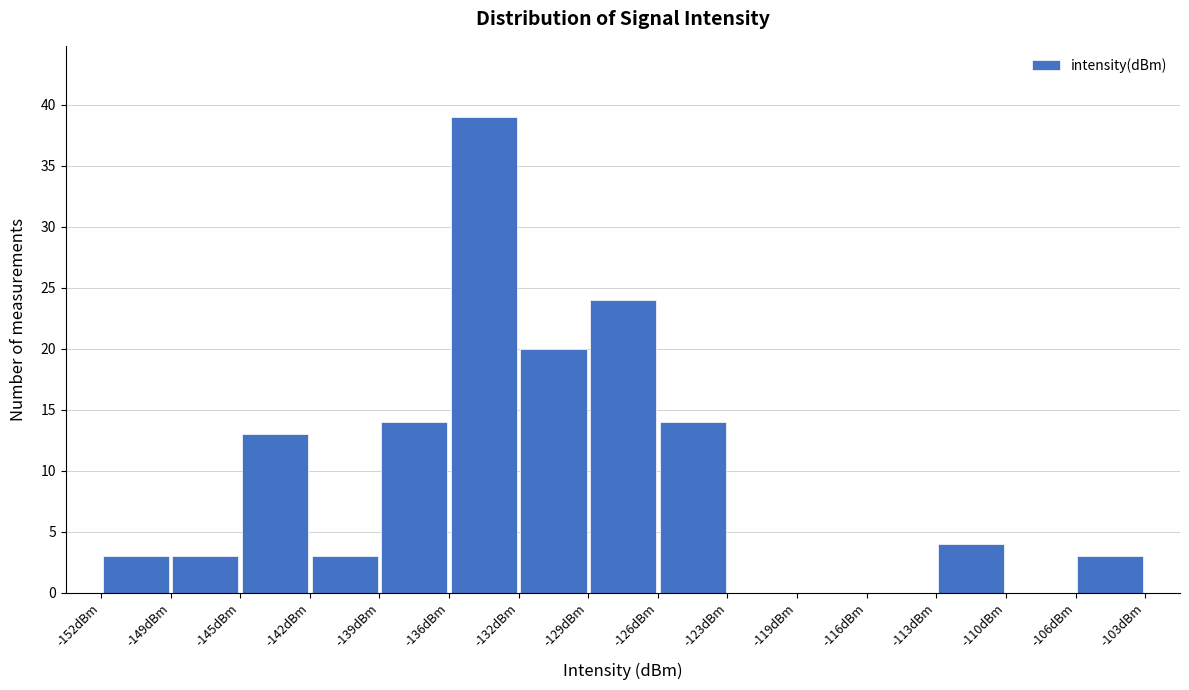

Reading left to right, list every bar in this chart as the range it spans on the x-axis followed by its height. Neither the bar edges nor the heights are printed on the chart, so give them approximately, as read against the axes.

-152.0 to -148.5: 3
-148.5 to -145.5: 3
-145.5 to -142.0: 13
-142.0 to -139.0: 3
-139.0 to -135.5: 14
-135.5 to -132.5: 39
-132.5 to -129.0: 20
-129.0 to -126.0: 24
-126.0 to -122.5: 14
-122.5 to -119.5: 0
-119.5 to -116.0: 0
-116.0 to -113.0: 0
-113.0 to -109.5: 4
-109.5 to -106.5: 0
-106.5 to -103.0: 3